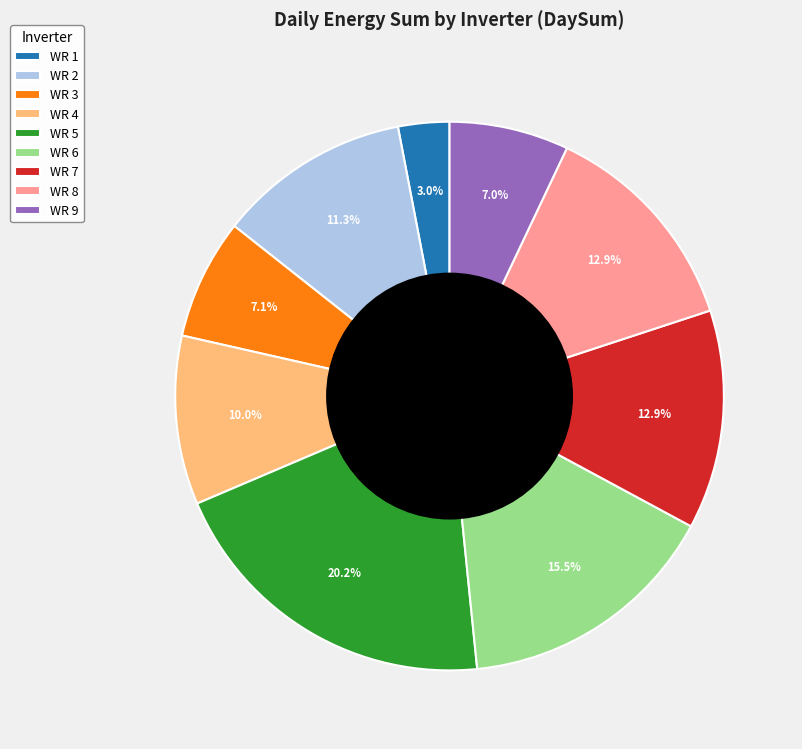

Which category has the smallest portion of the pie?

WR 1